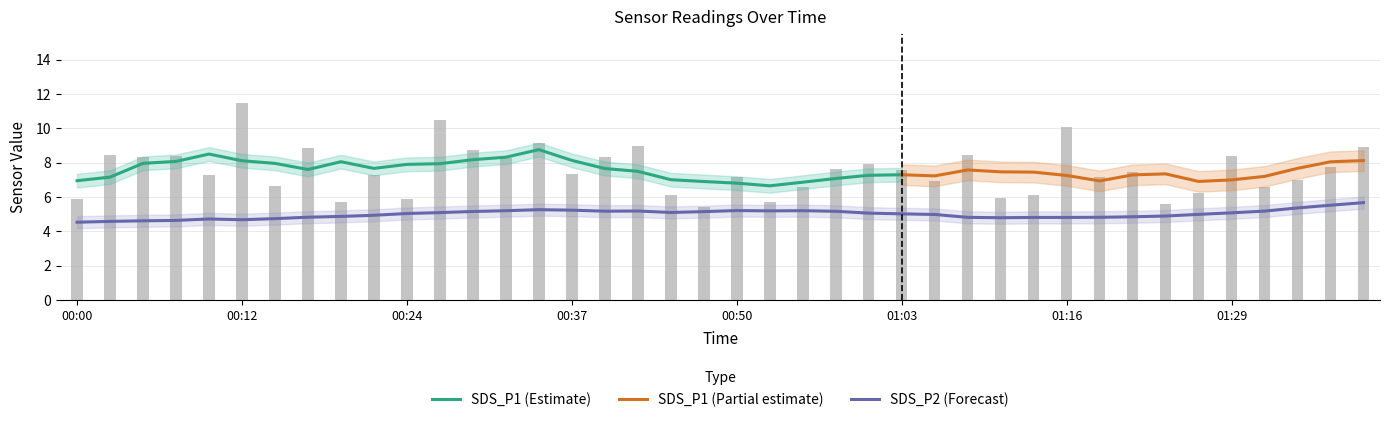

Between 30 and 18, which is larger?

30